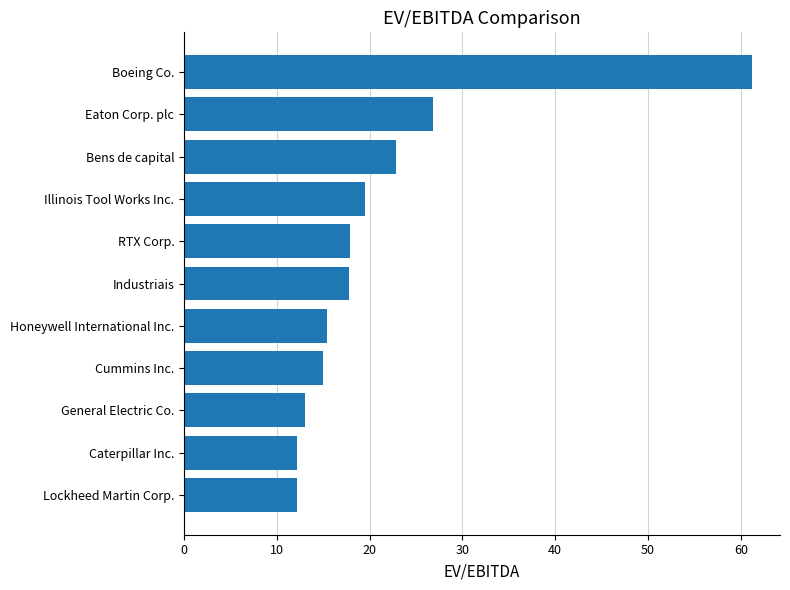

What is the difference between the maximum and minimum values?

49.0